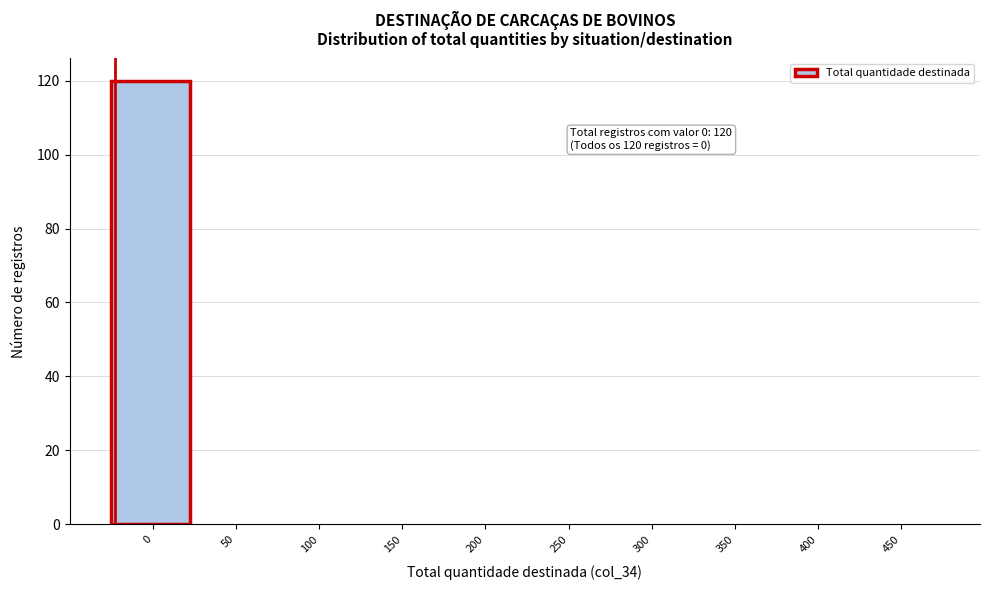

Reading left to right, extract all data points from this chart.

0=120	50=0	100=0	150=0	200=0	250=0	300=0	350=0	400=0	450=0